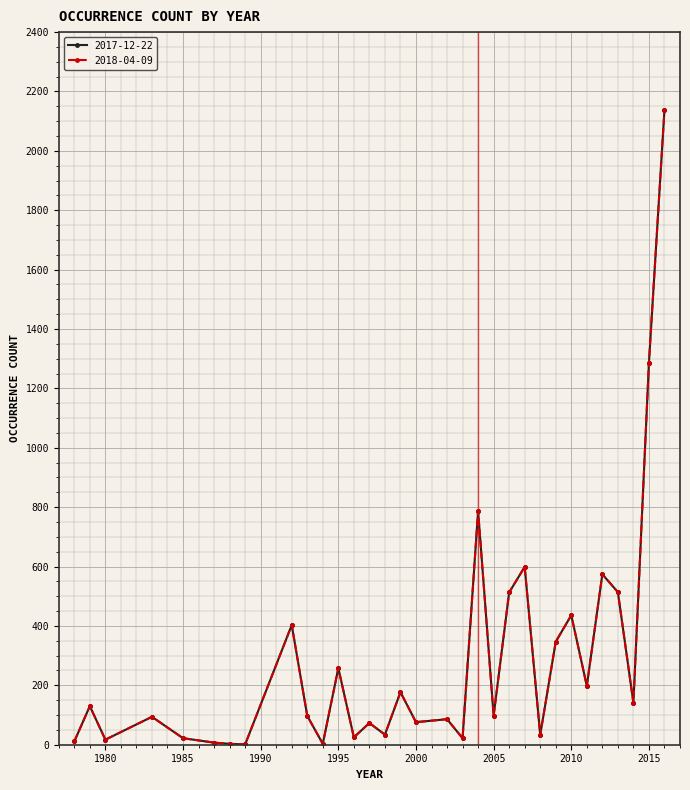

List the series in order of their peak value, lowest first.

2017-12-22, 2018-04-09